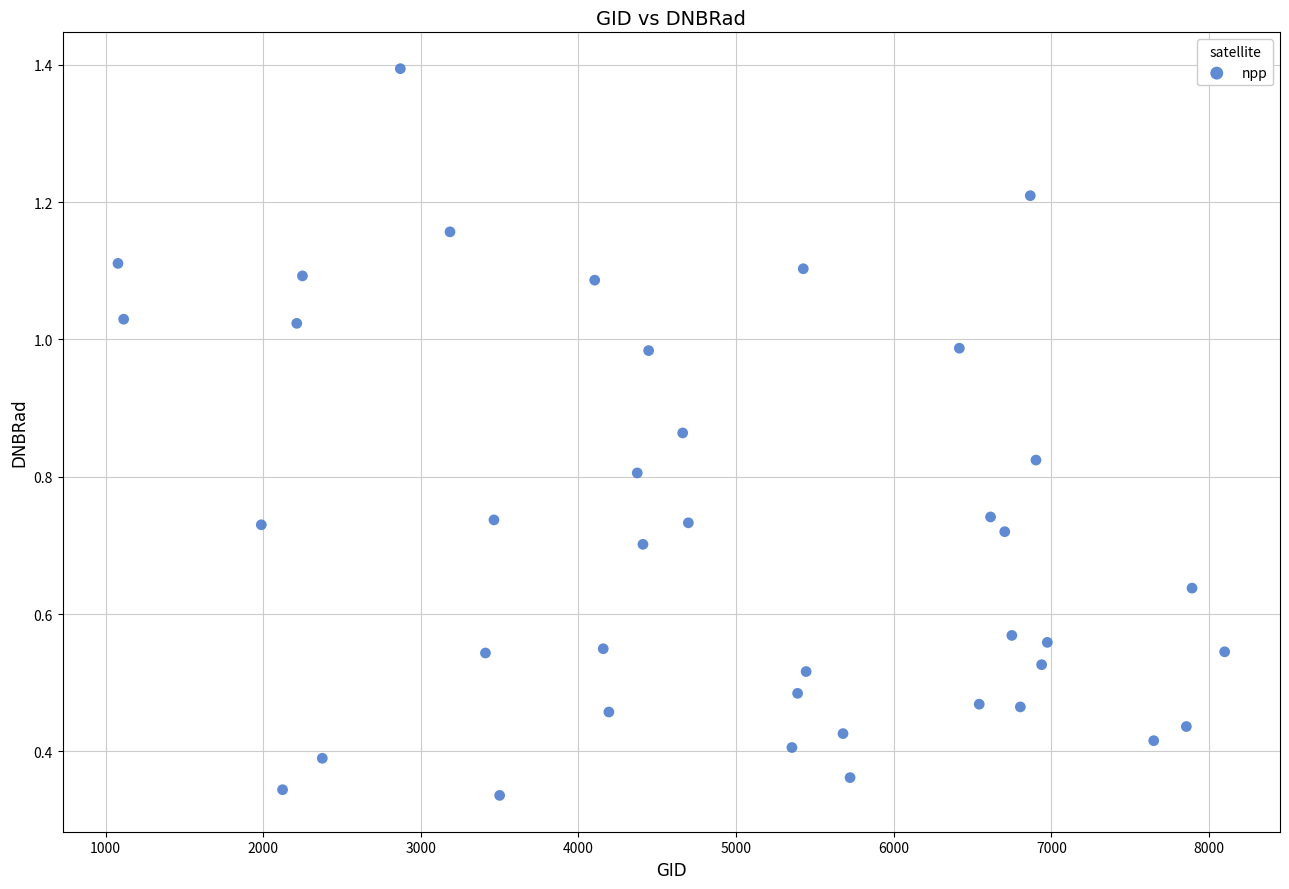

What is the range of X values (max minus min)?

7020.0